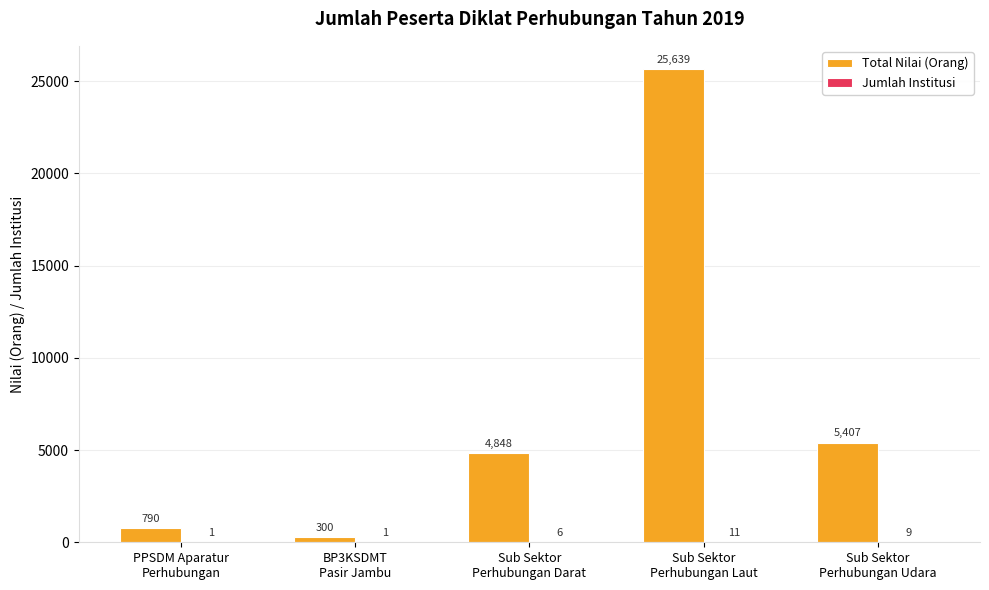

Are the bars horizontal?

No